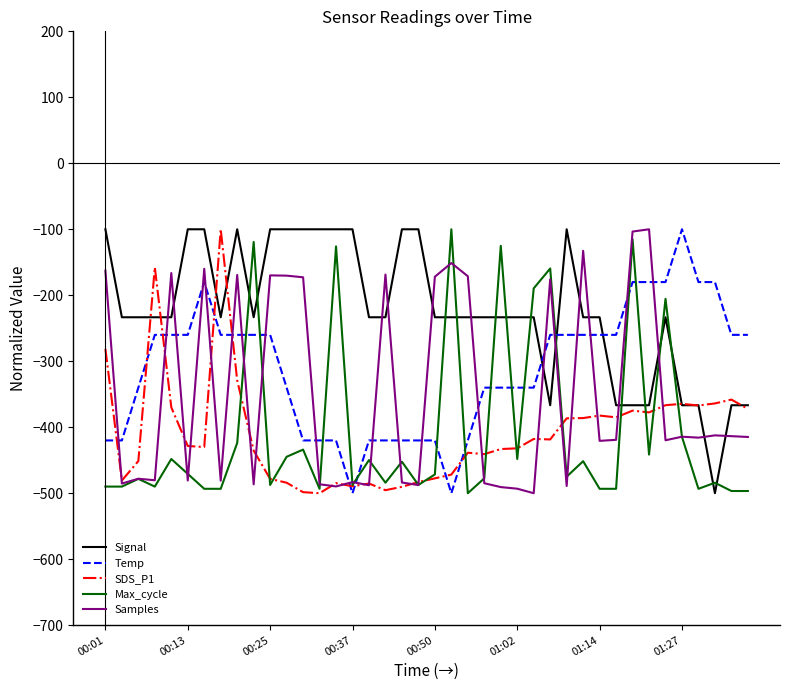

How many times do Signal and Temp cross each other?

3